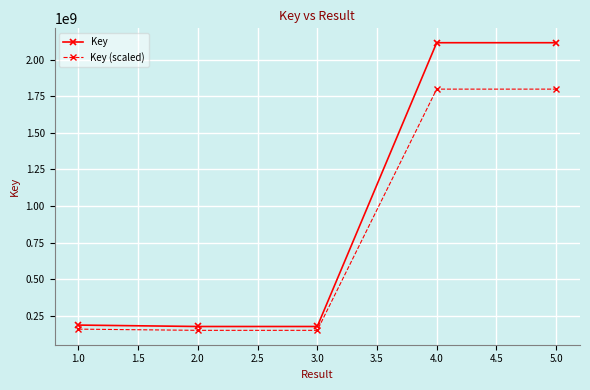

In Key, how many points are lower than both neighbors (excluding endpoints)?

1